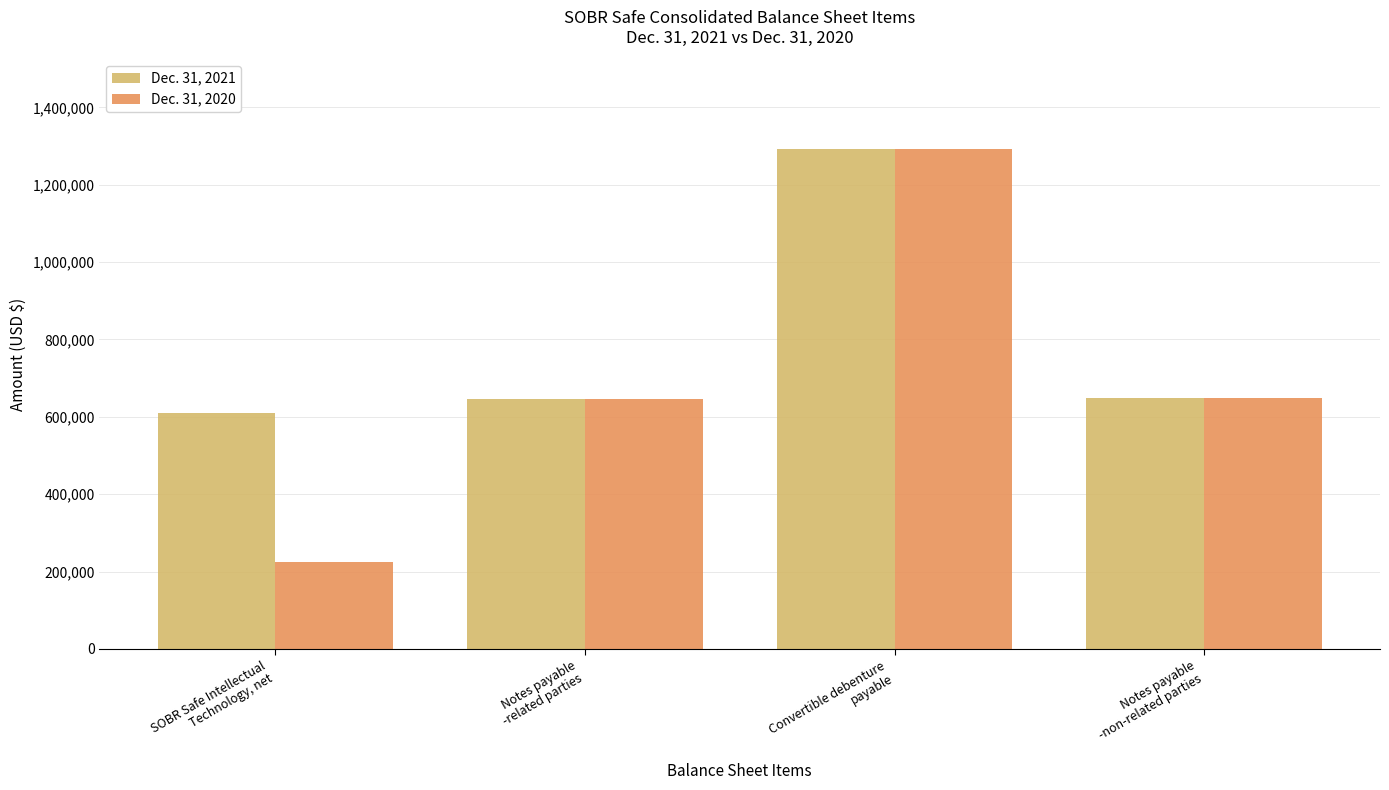

What is the lowest value of the Dec. 31, 2021 series?

610318